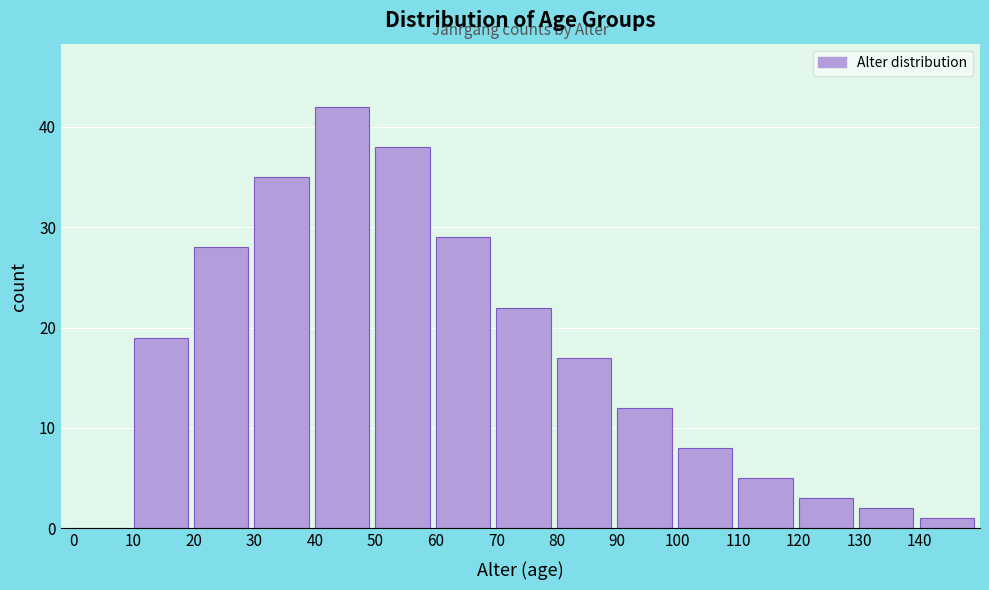

Reading left to right, what are all the values shown in this chart?

0=0	10=19	20=28	30=35	40=42	50=38	60=29	70=22	80=17	90=12	100=8	110=5	120=3	130=2	140=1